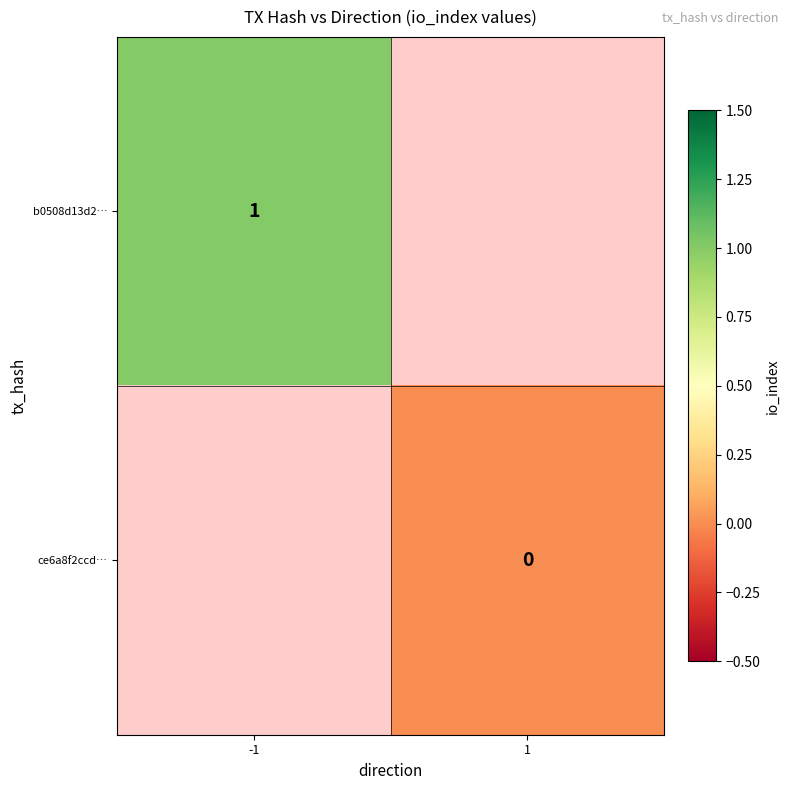

Which has a higher value, -1 or 1?

1